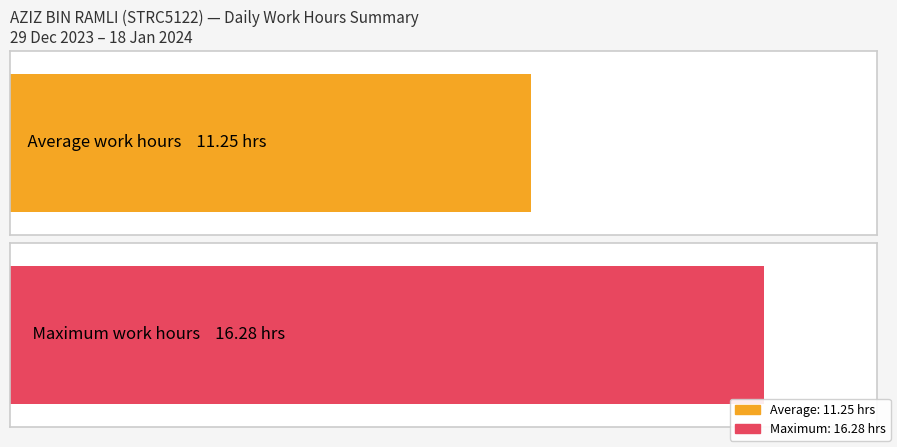

Does the chart contain any negative values?

No